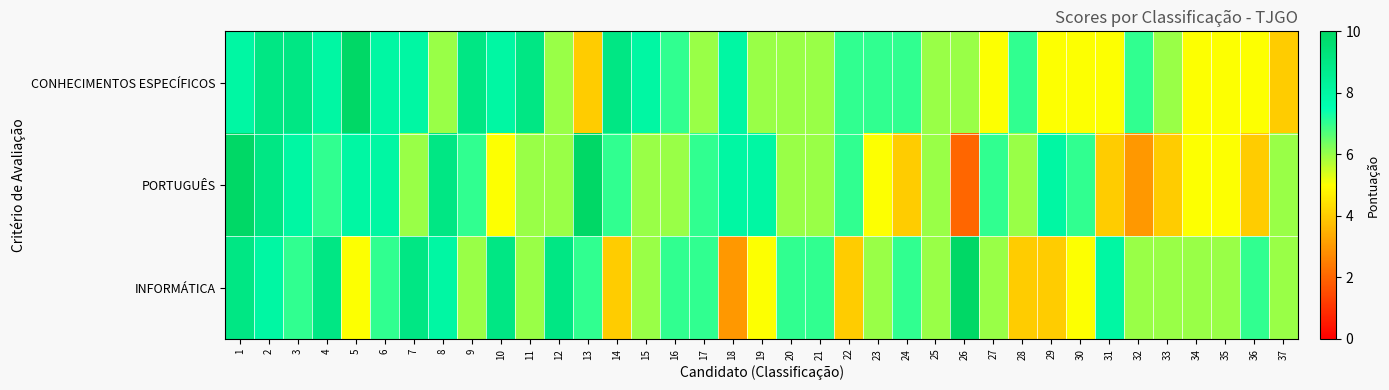

Which series has the largest total across all categories?

CONHECIMENTOS ESPECÍFICOS